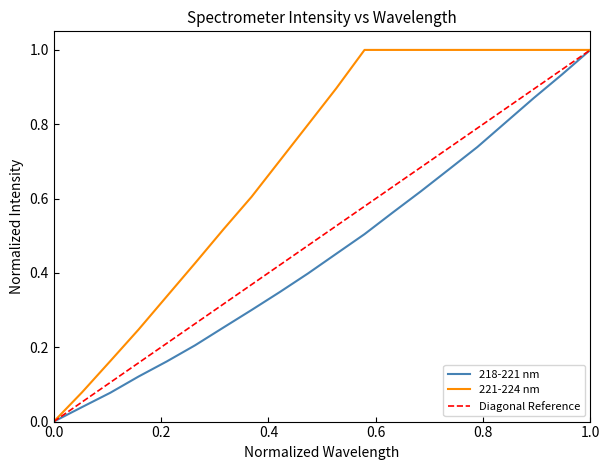

List the series in order of their overall mean, highest first.

221-224 nm, 218-221 nm